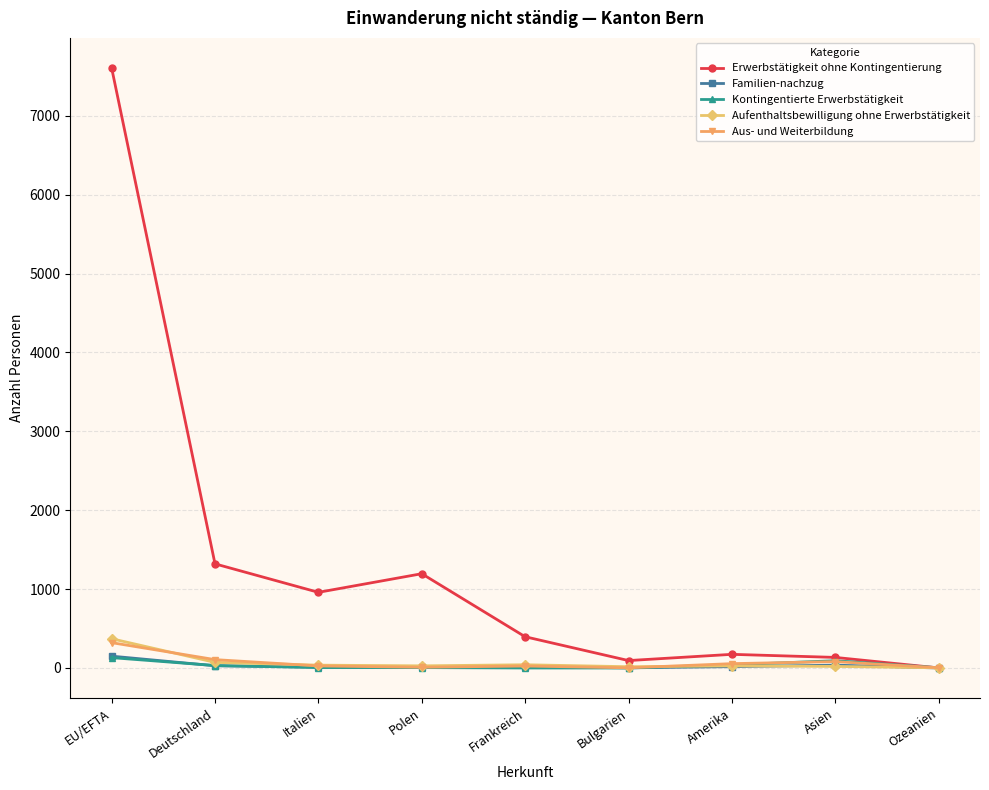

At which category is the sum across all series the highest?

EU/EFTA